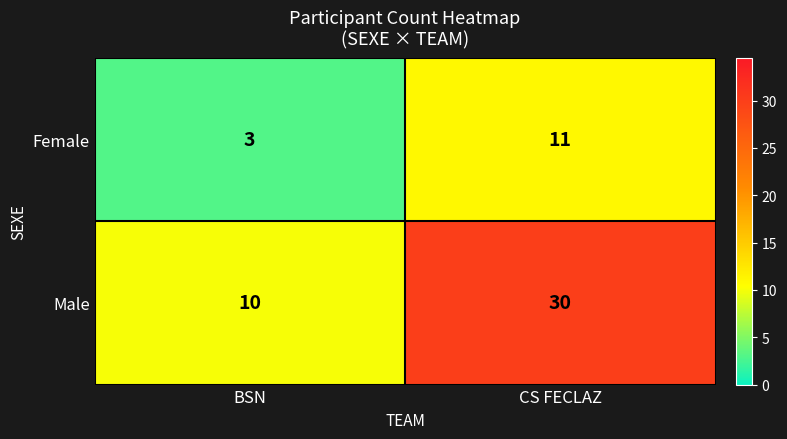

List the series in order of their overall mean, lowest first.

Female, Male